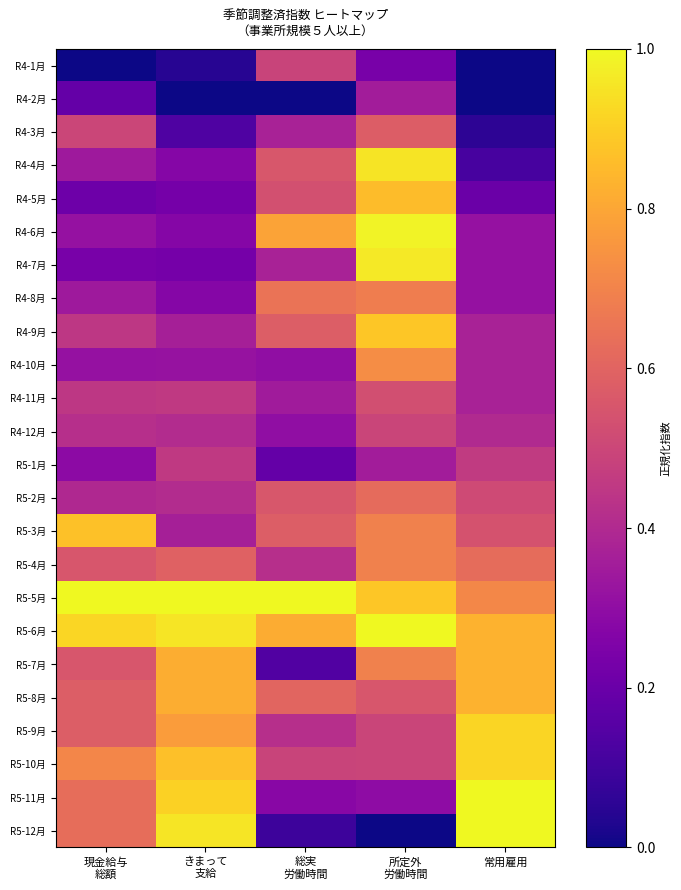

Reading left to right, what are all the values shown in this chart?

R4-1月: 現金給与
総額=0.0	きまって
支給=0.0	総実
労働時間=0.5	所定外
労働時間=0.2	常用雇用=0.0
R4-2月: 現金給与
総額=0.2	きまって
支給=0.0	総実
労働時間=0.0	所定外
労働時間=0.4	常用雇用=0.0
R4-3月: 現金給与
総額=0.5	きまって
支給=0.1	総実
労働時間=0.4	所定外
労働時間=0.6	常用雇用=0.1
R4-4月: 現金給与
総額=0.3	きまって
支給=0.3	総実
労働時間=0.6	所定外
労働時間=1.0	常用雇用=0.1
R4-5月: 現金給与
総額=0.2	きまって
支給=0.2	総実
労働時間=0.5	所定外
労働時間=0.9	常用雇用=0.2
R4-6月: 現金給与
総額=0.3	きまって
支給=0.3	総実
労働時間=0.8	所定外
労働時間=1.0	常用雇用=0.3
R4-7月: 現金給与
総額=0.2	きまって
支給=0.2	総実
労働時間=0.4	所定外
労働時間=1.0	常用雇用=0.3
R4-8月: 現金給与
総額=0.3	きまって
支給=0.3	総実
労働時間=0.7	所定外
労働時間=0.7	常用雇用=0.3
R4-9月: 現金給与
総額=0.4	きまって
支給=0.4	総実
労働時間=0.6	所定外
労働時間=0.9	常用雇用=0.4
R4-10月: 現金給与
総額=0.3	きまって
支給=0.3	総実
労働時間=0.3	所定外
労働時間=0.7	常用雇用=0.4
R4-11月: 現金給与
総額=0.4	きまって
支給=0.5	総実
労働時間=0.3	所定外
労働時間=0.5	常用雇用=0.4
R4-12月: 現金給与
総額=0.4	きまって
支給=0.4	総実
労働時間=0.3	所定外
労働時間=0.5	常用雇用=0.4
R5-1月: 現金給与
総額=0.3	きまって
支給=0.5	総実
労働時間=0.2	所定外
労働時間=0.4	常用雇用=0.5
R5-2月: 現金給与
総額=0.4	きまって
支給=0.4	総実
労働時間=0.6	所定外
労働時間=0.6	常用雇用=0.5
R5-3月: 現金給与
総額=0.9	きまって
支給=0.4	総実
労働時間=0.6	所定外
労働時間=0.7	常用雇用=0.5
R5-4月: 現金給与
総額=0.6	きまって
支給=0.6	総実
労働時間=0.4	所定外
労働時間=0.7	常用雇用=0.6
R5-5月: 現金給与
総額=1.0	きまって
支給=1.0	総実
労働時間=1.0	所定外
労働時間=0.9	常用雇用=0.7
R5-6月: 現金給与
総額=0.9	きまって
支給=1.0	総実
労働時間=0.8	所定外
労働時間=1.0	常用雇用=0.8
R5-7月: 現金給与
総額=0.6	きまって
支給=0.8	総実
労働時間=0.1	所定外
労働時間=0.7	常用雇用=0.8
R5-8月: 現金給与
総額=0.6	きまって
支給=0.8	総実
労働時間=0.6	所定外
労働時間=0.6	常用雇用=0.8
R5-9月: 現金給与
総額=0.6	きまって
支給=0.8	総実
労働時間=0.4	所定外
労働時間=0.5	常用雇用=0.9
R5-10月: 現金給与
総額=0.7	きまって
支給=0.9	総実
労働時間=0.5	所定外
労働時間=0.5	常用雇用=0.9
R5-11月: 現金給与
総額=0.6	きまって
支給=0.9	総実
労働時間=0.3	所定外
労働時間=0.3	常用雇用=1.0
R5-12月: 現金給与
総額=0.6	きまって
支給=1.0	総実
労働時間=0.1	所定外
労働時間=0.0	常用雇用=1.0